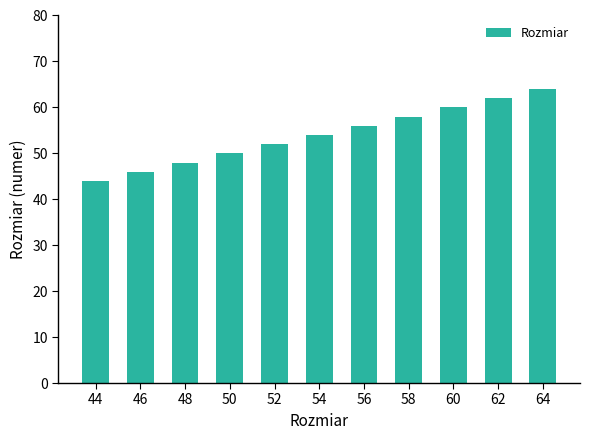

Between 50 and 48, which is larger?

50